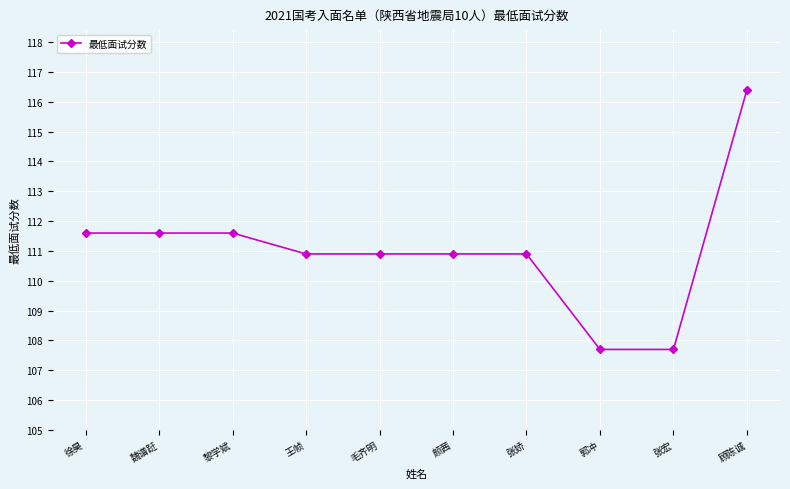

At which category does the chart reach its peak across all series?

顾陈诚